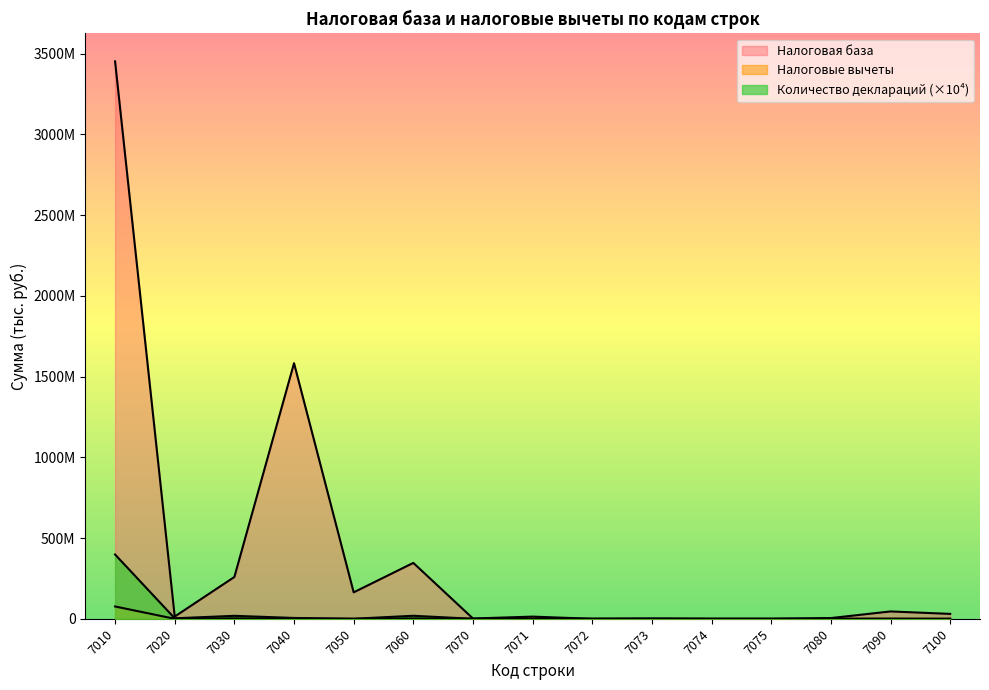

The Налоговые вычеты series shows 942636 at 7040. True or false?

False